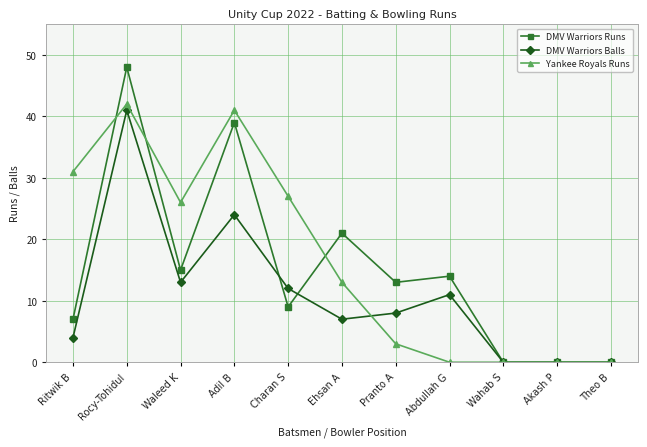

What is the difference between the maximum and minimum values in the Yankee Royals Runs series?

42